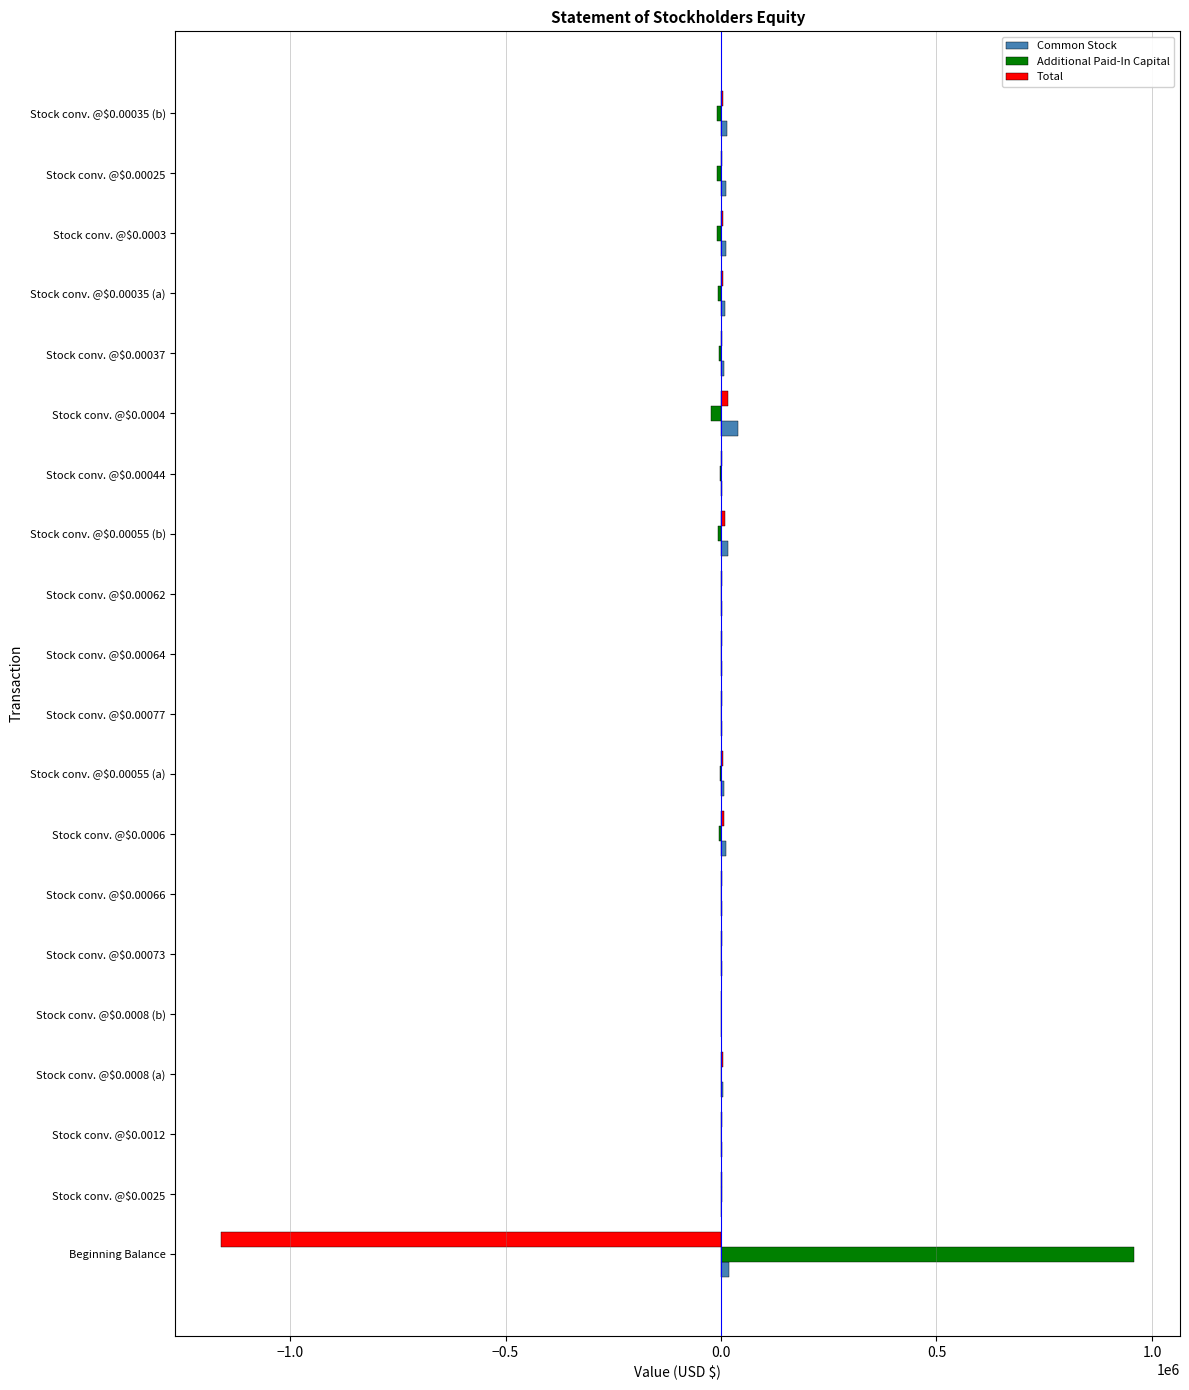

Which series has the largest total across all categories?

Additional Paid-In Capital